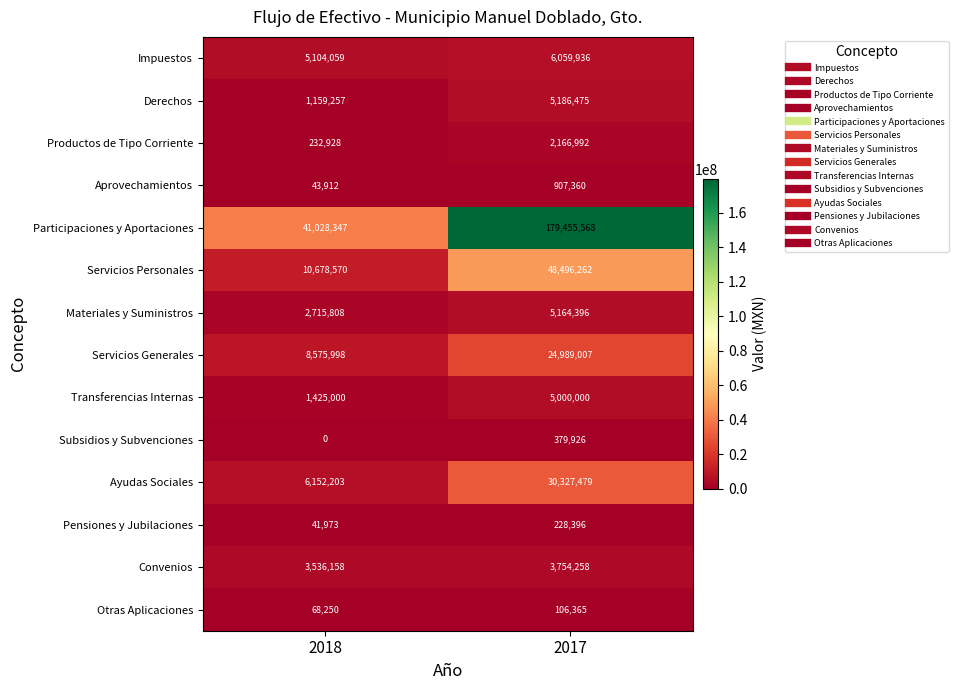

Which series has the widest spread of values?

Participaciones y Aportaciones